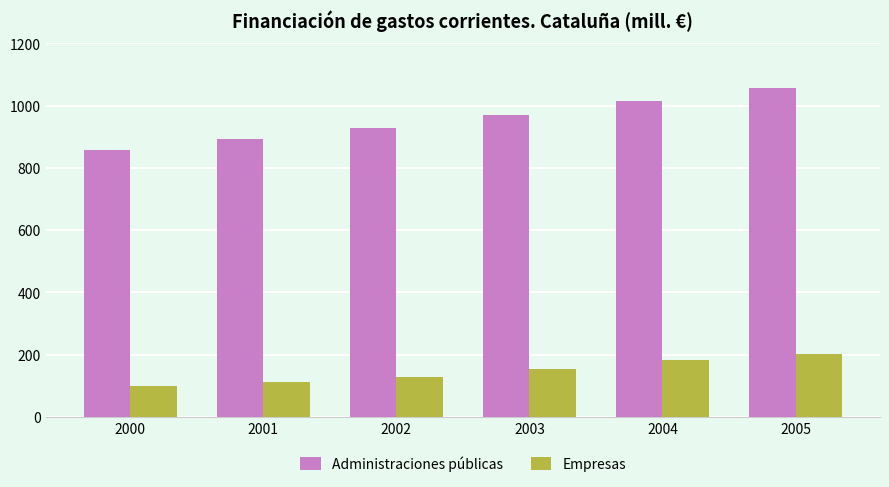

List the series in order of their peak value, lowest first.

Empresas, Administraciones públicas